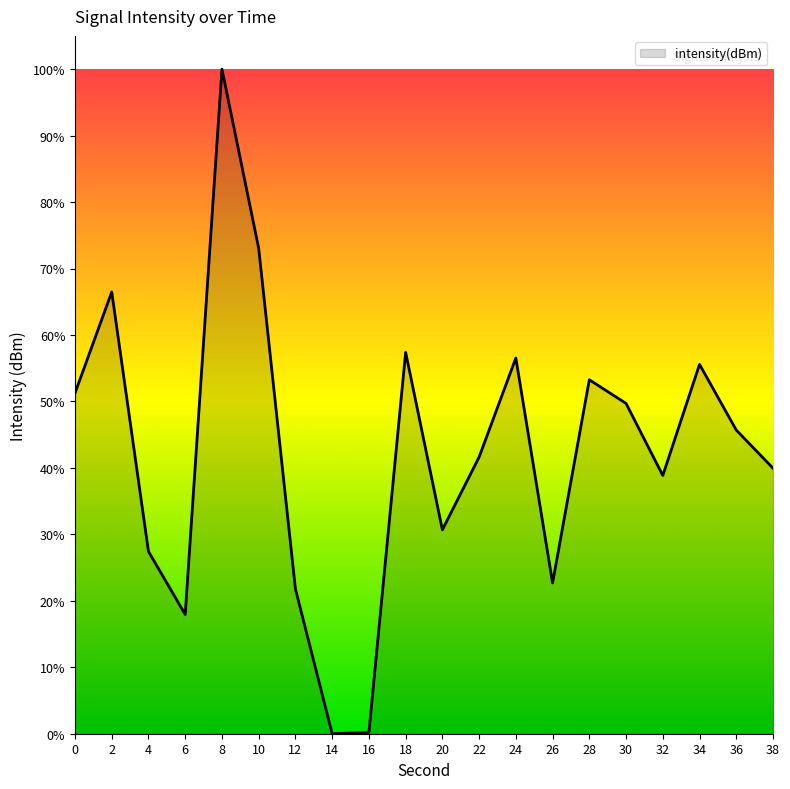

What is the average value?

42.5